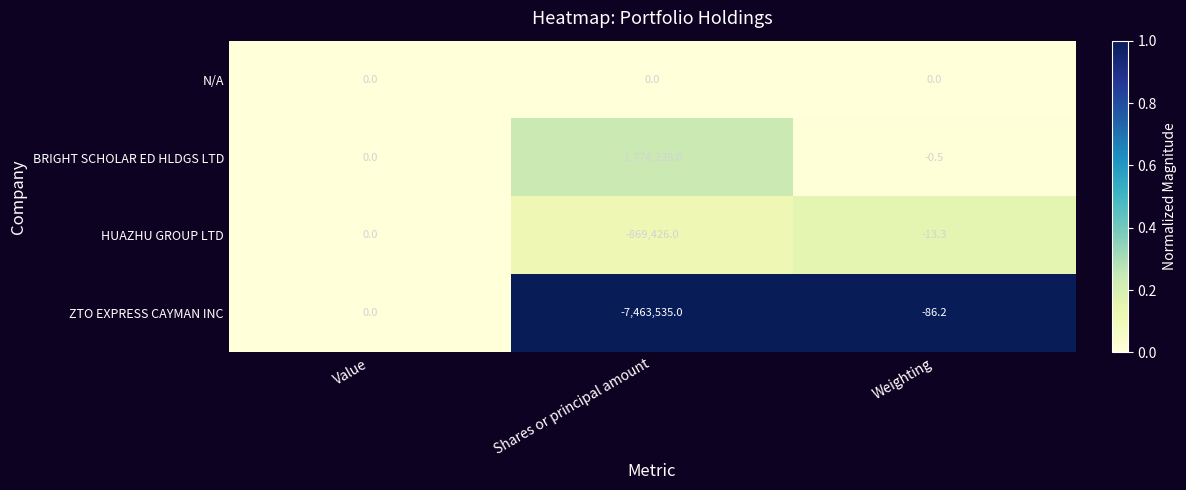

Which series has the widest spread of values?

ZTO EXPRESS CAYMAN INC